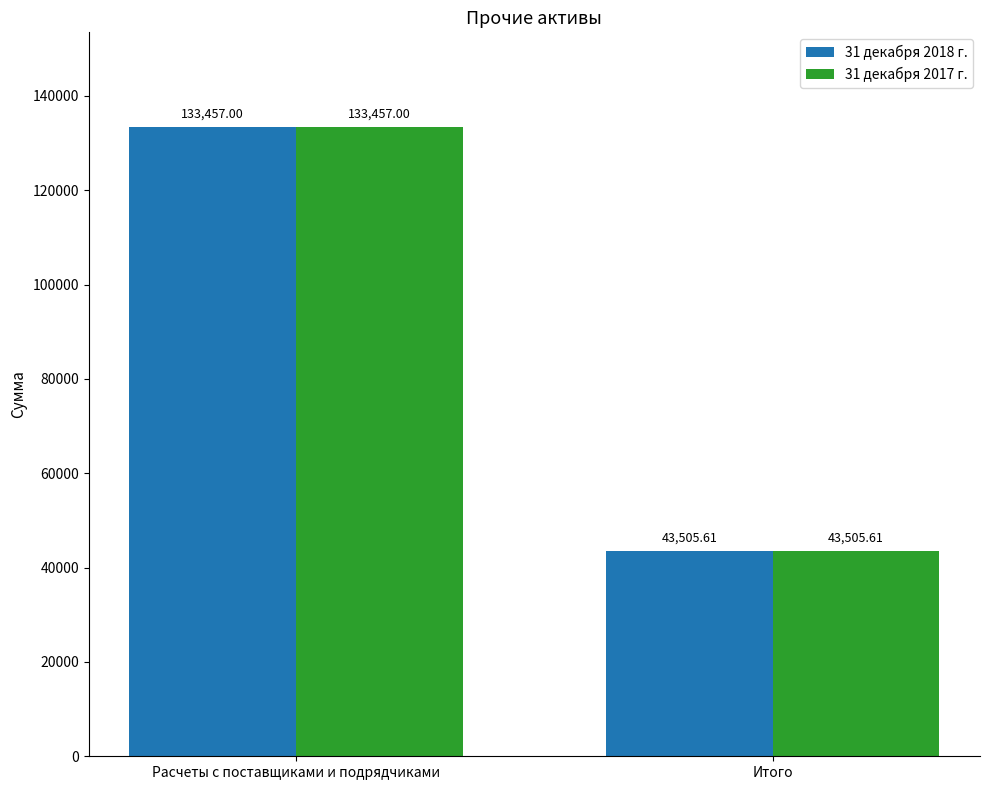

What is the sum of the 31 декабря 2017 г. values at Расчеты с поставщиками и подрядчиками and Итого?

176962.6